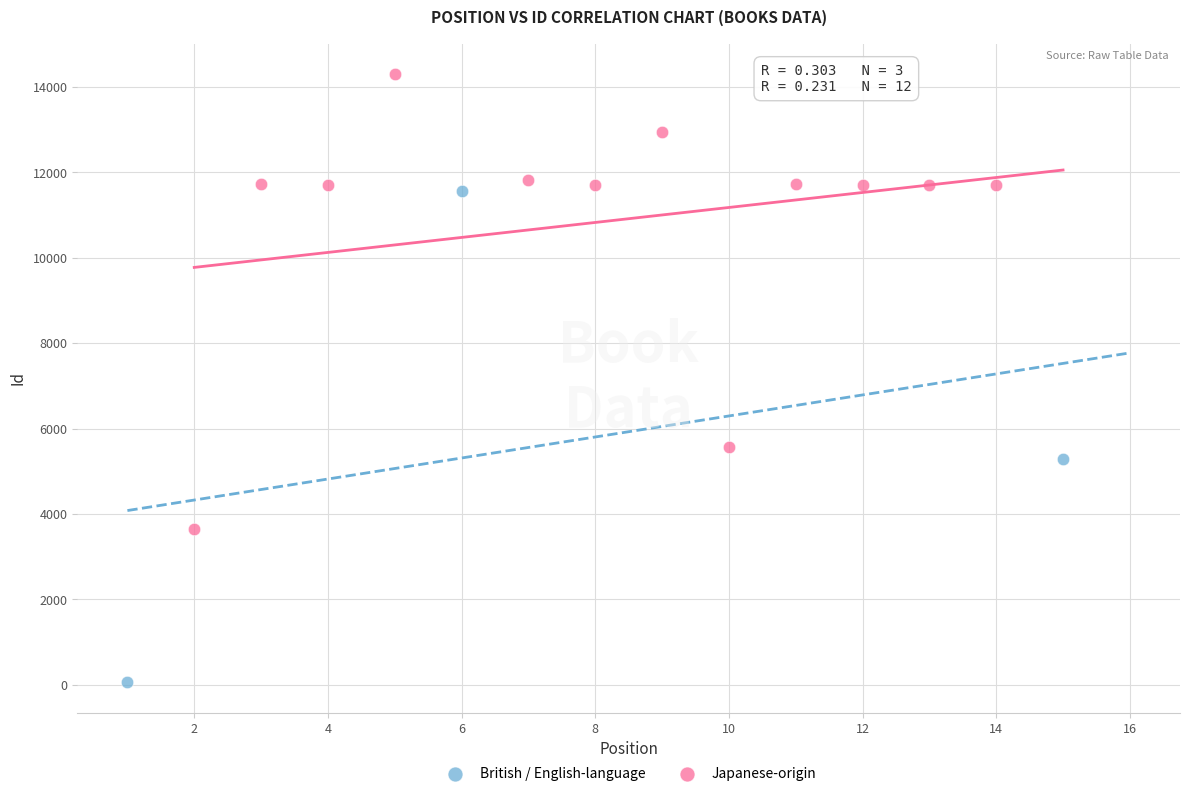

Which series has the widest spread of Y values?

British / English-language